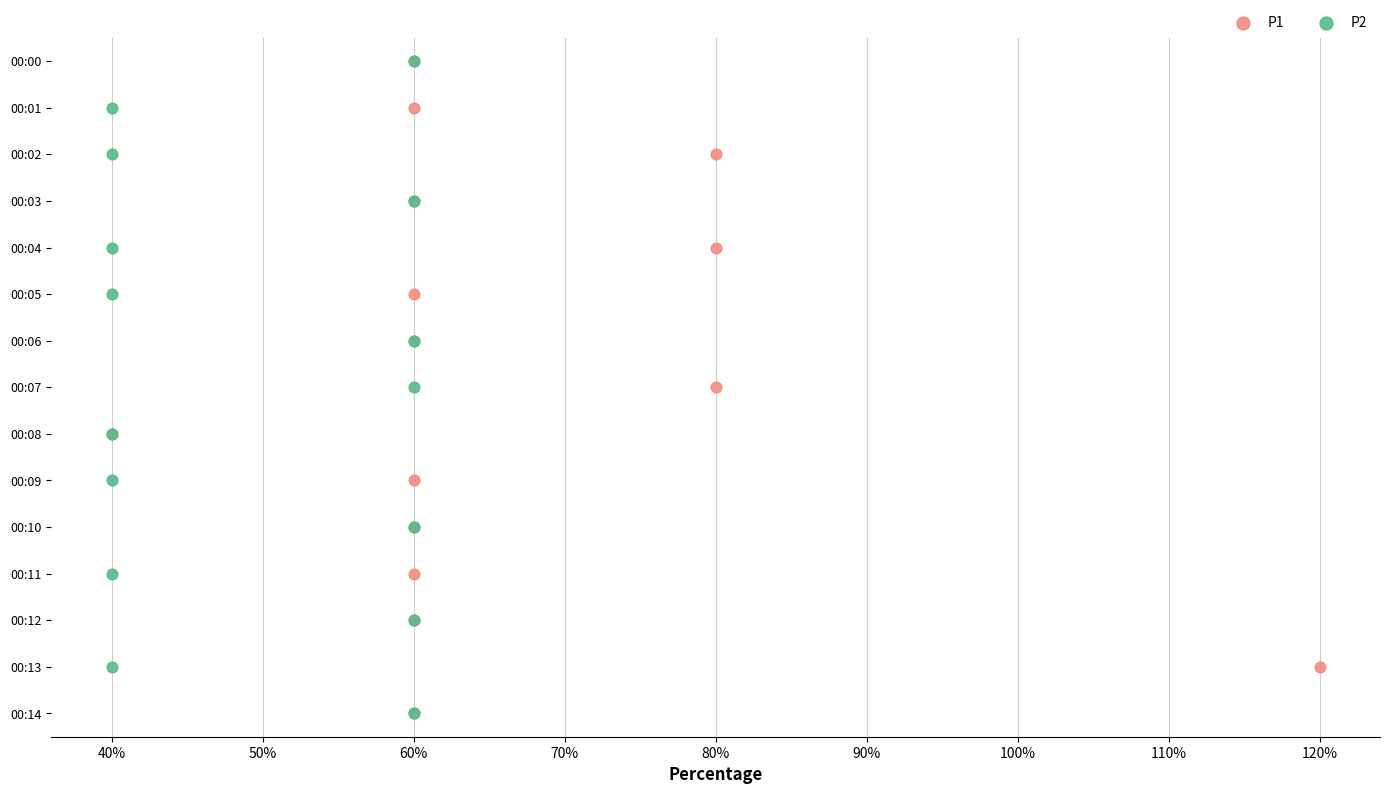

Which series has the widest spread of Y values?

P1